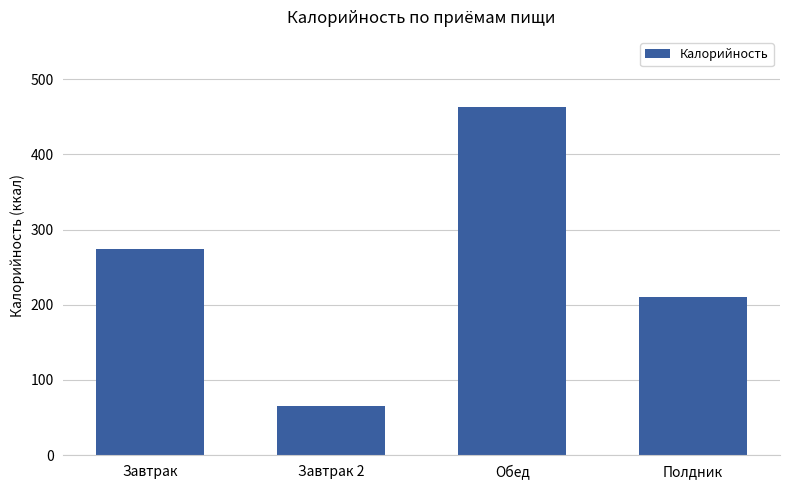

What is the smallest value displayed?

65.0